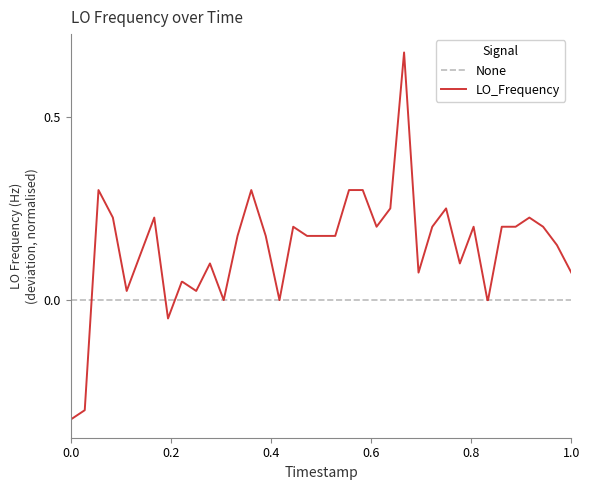

Which series has the widest spread of values?

LO_Frequency